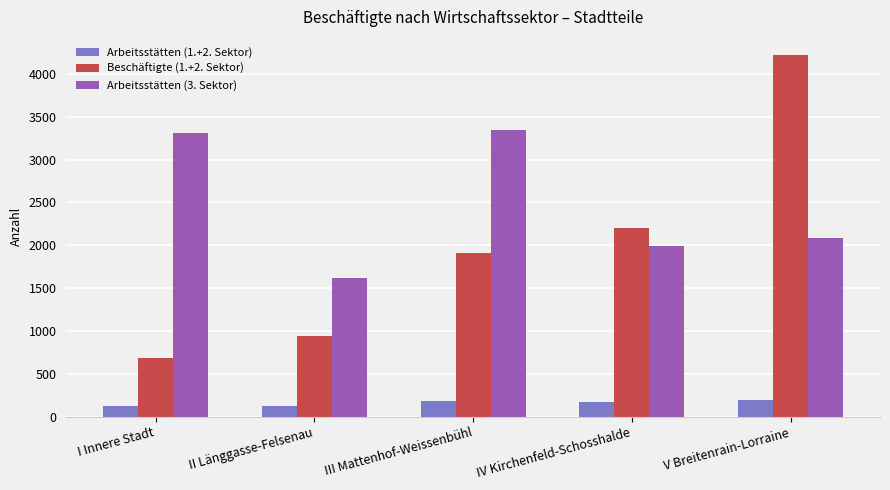

What is the average value of the Arbeitsstätten (3. Sektor) series?

2470